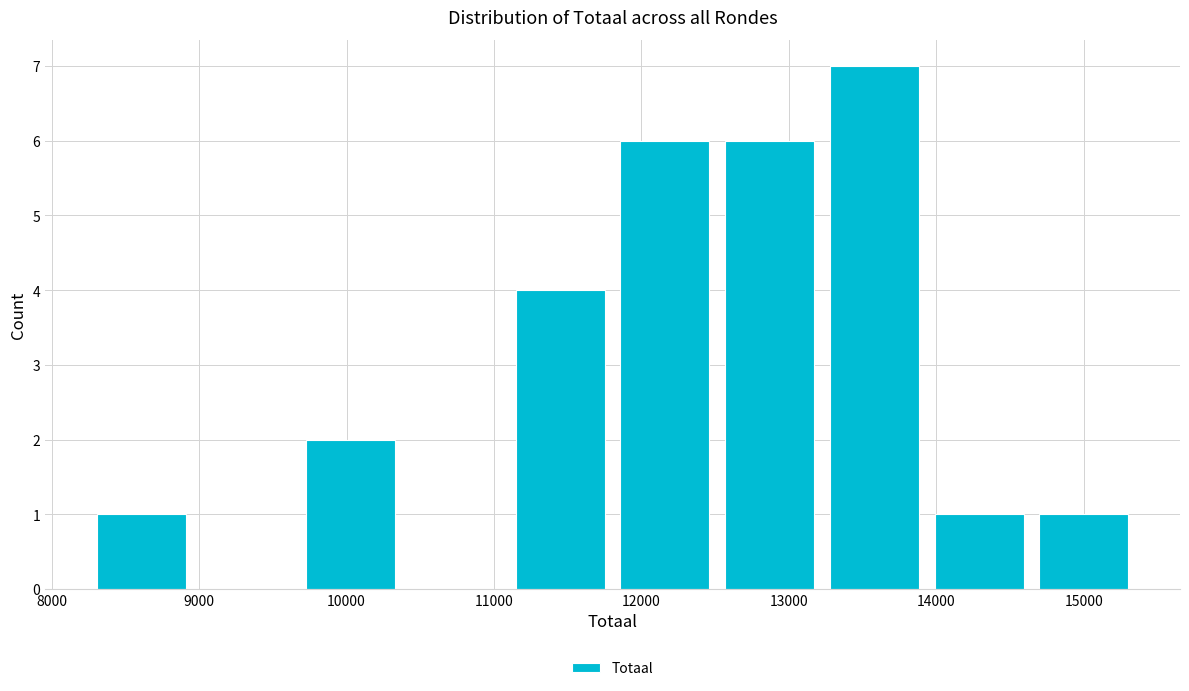

Over which range of the x-axis is the bar tallest?

13300 to 14000